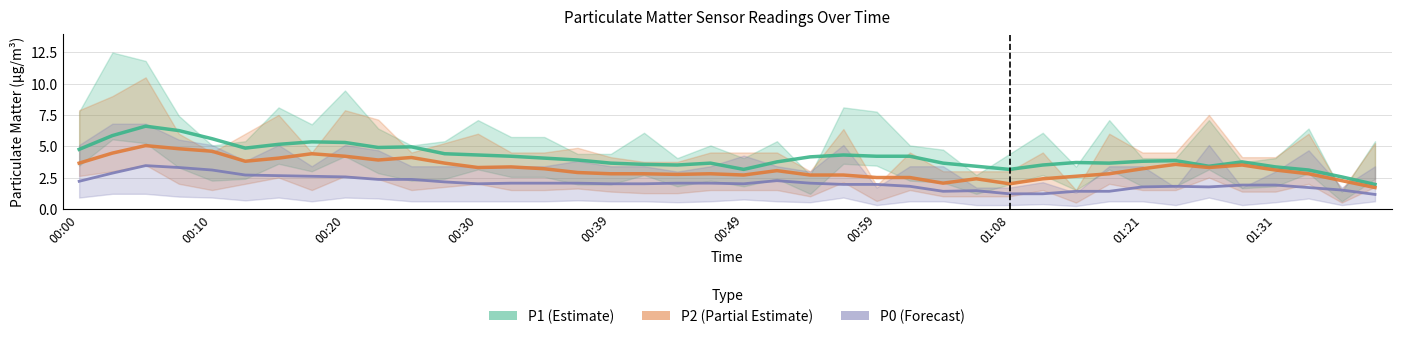

What is the minimum value shown in the chart?

1.1